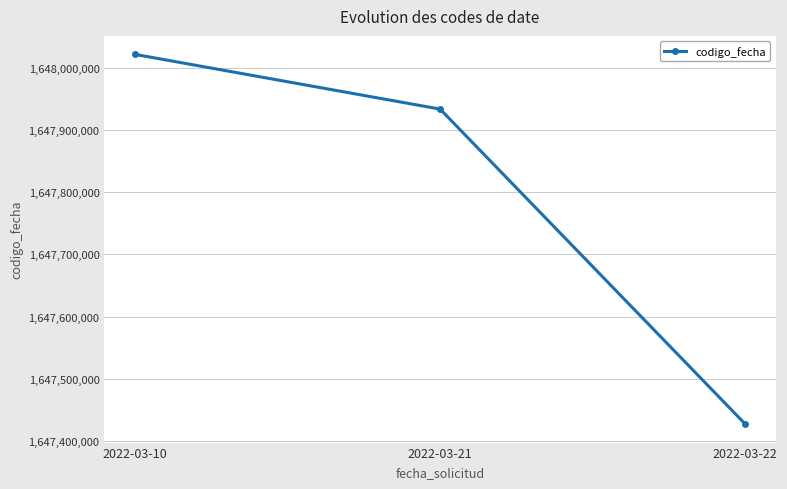

Reading left to right, list all the values displayed in this chart.

2022-03-10=1648021552	2022-03-21=1647933599	2022-03-22=1647427384